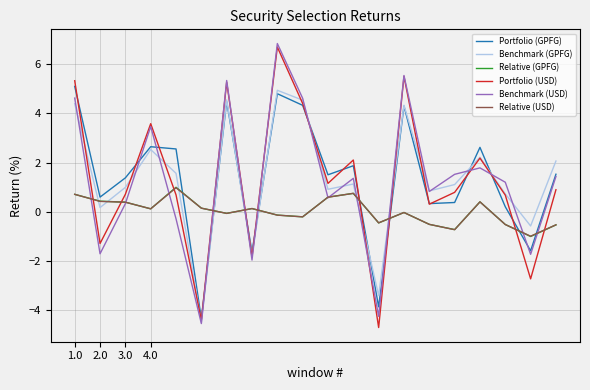

What is the maximum value shown in the chart?

6.8